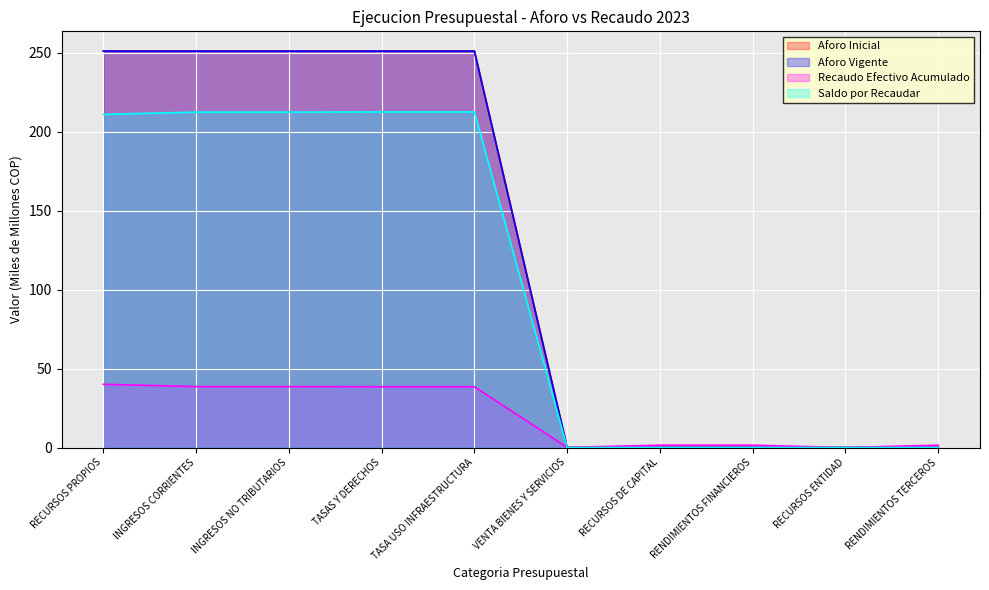

What is the difference between the highest and lowest values at RECURSOS PROPIOS?

210.9